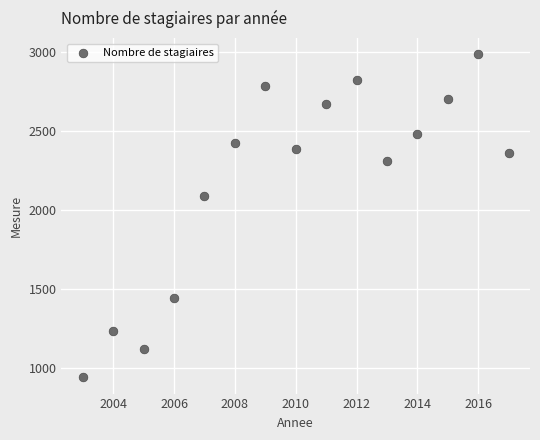

What is the range of Y values (max minus min)?

2048